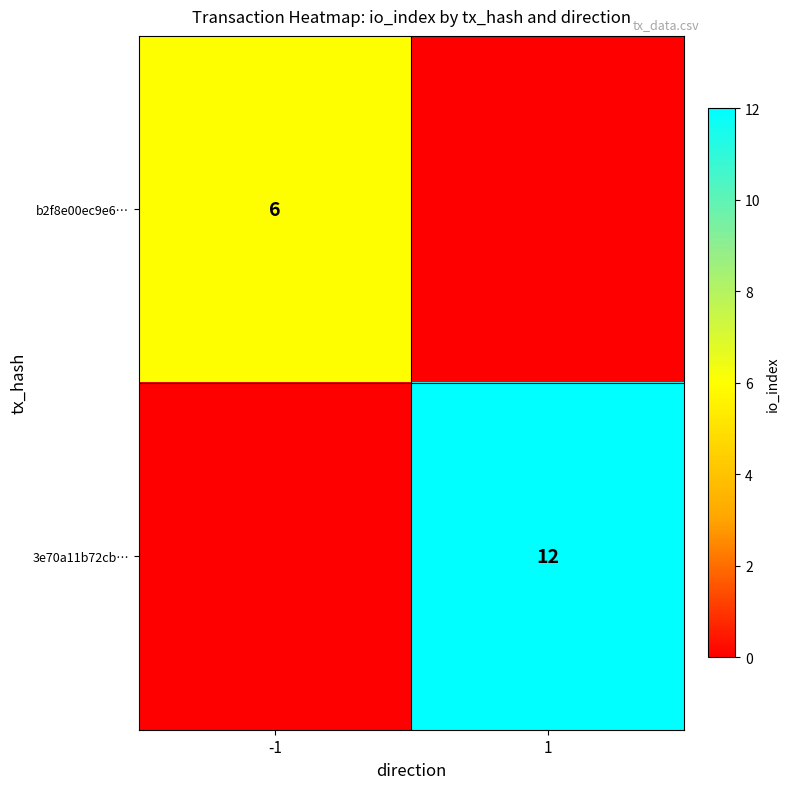

True or false: 3e70a11b72cb… has a value of 4 at 1.

False